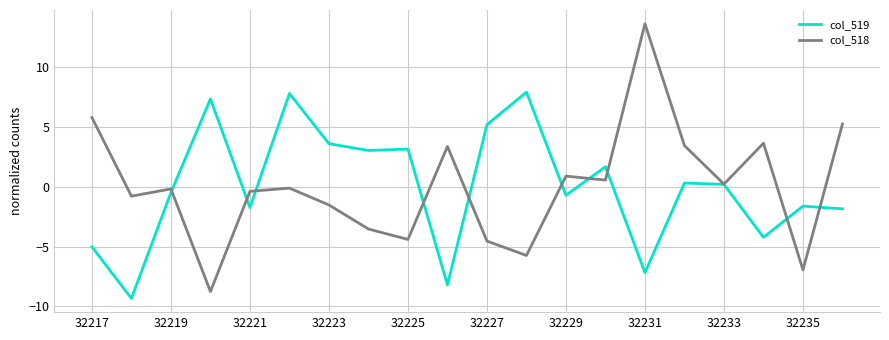

What is the highest value of the col_519 series?

7.9